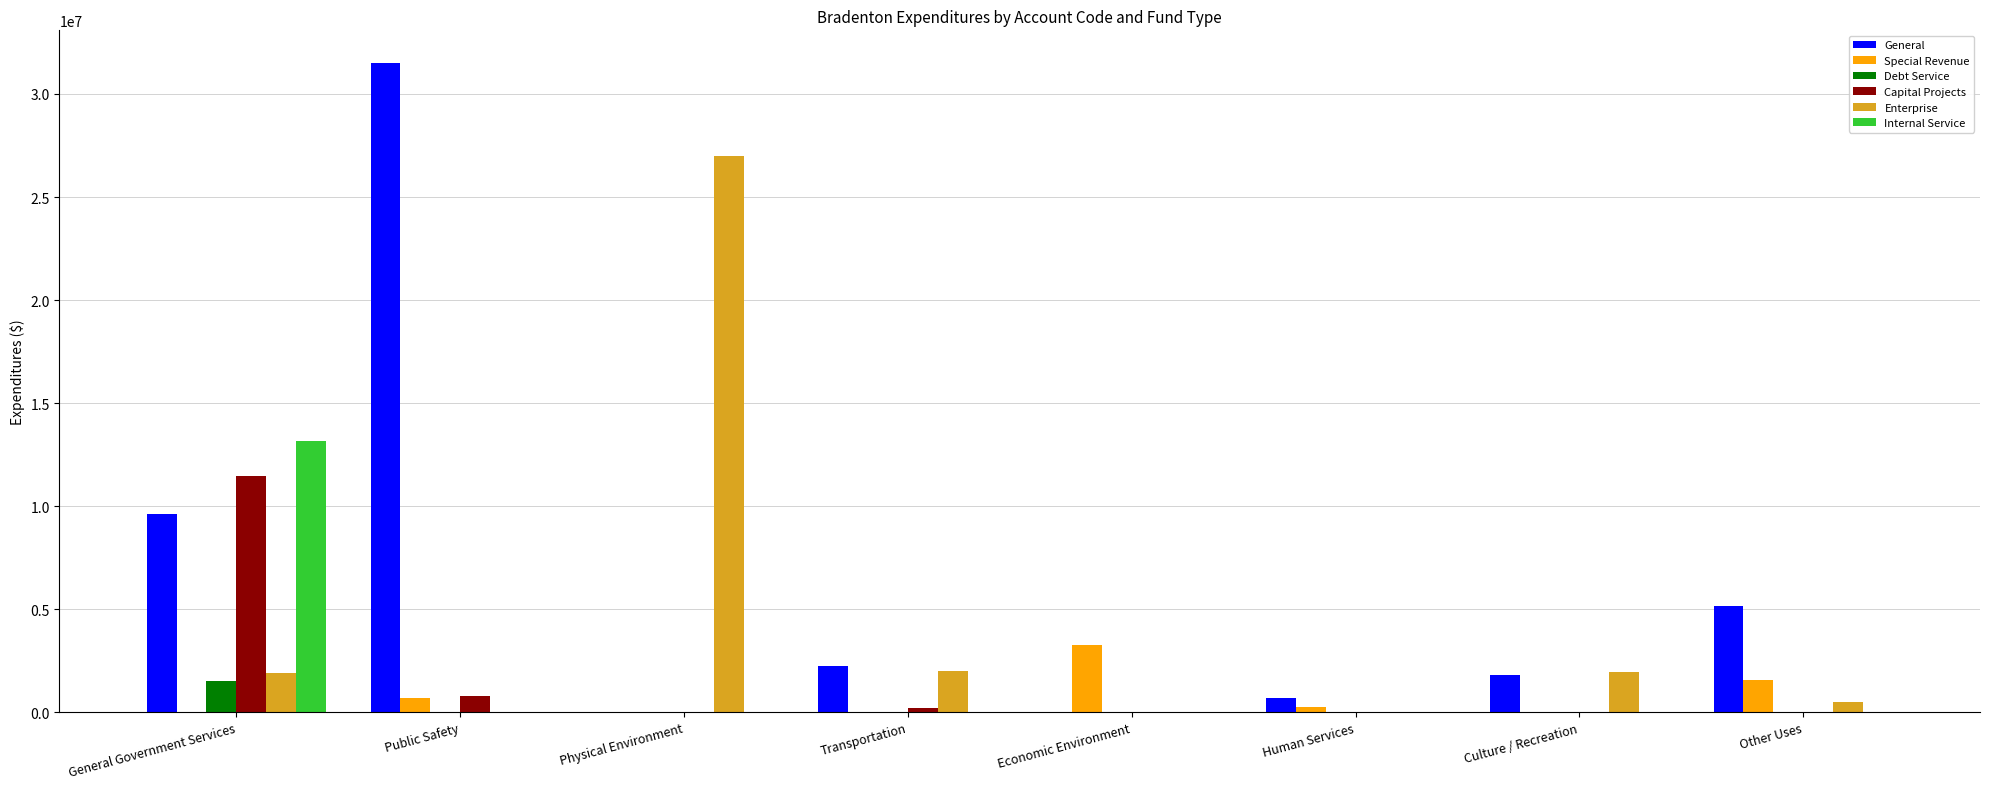

Which series changed the most between Public Safety and Economic Environment?

General